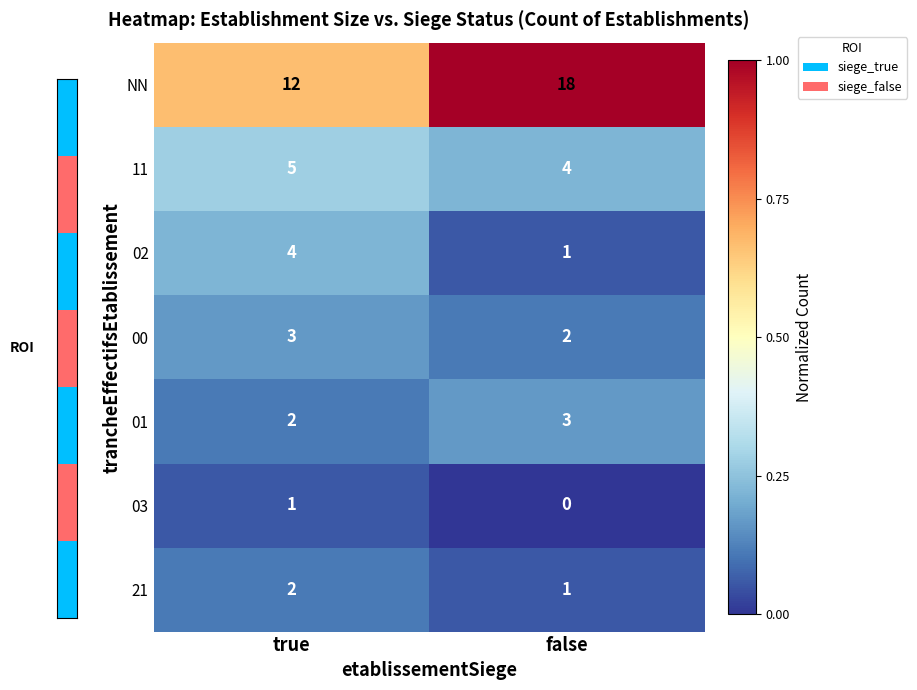

At how many categories does at least one series exceed 0?

2